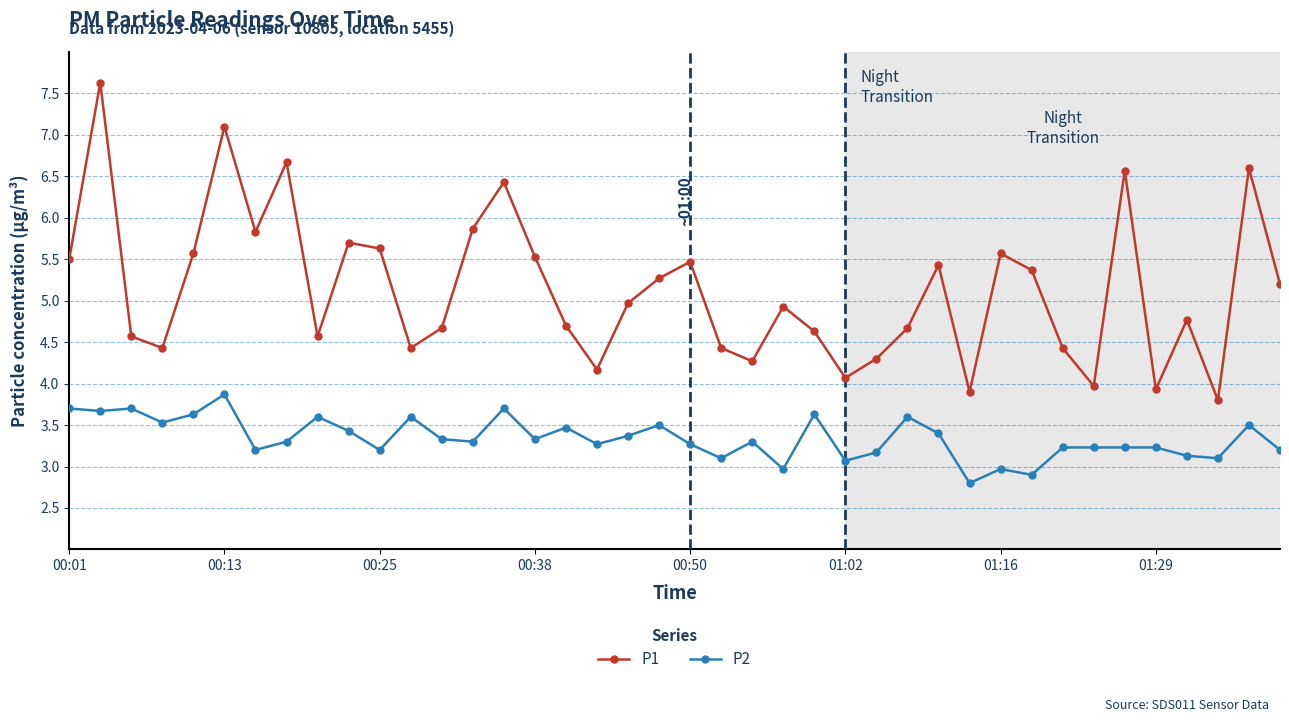

What is the greatest value displayed?

7.6